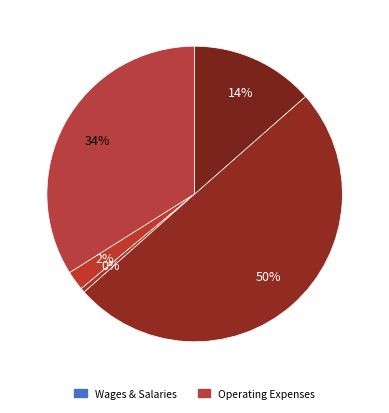

How many segments does this pie chart have?

5